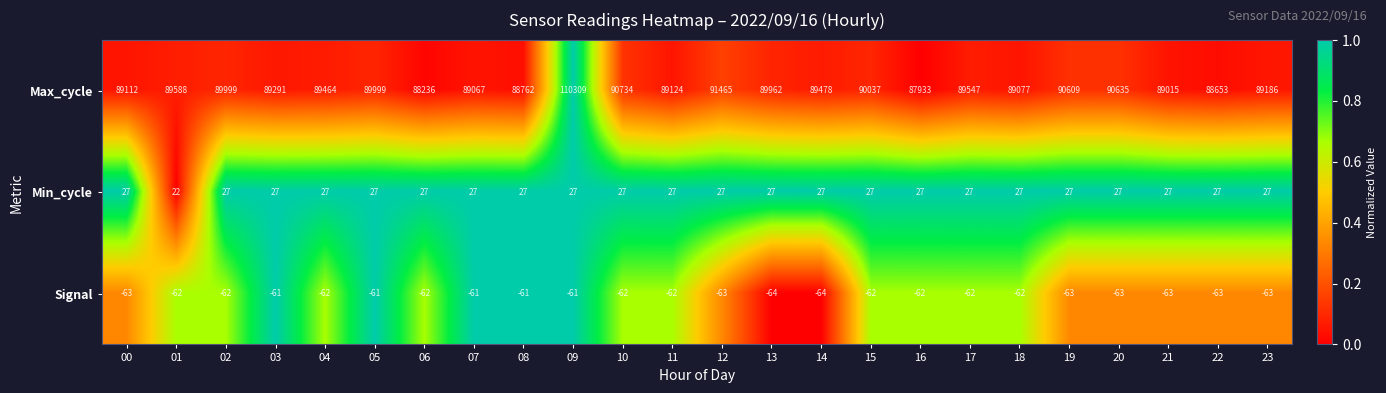

At how many categories does at least one series exceed 0?

24